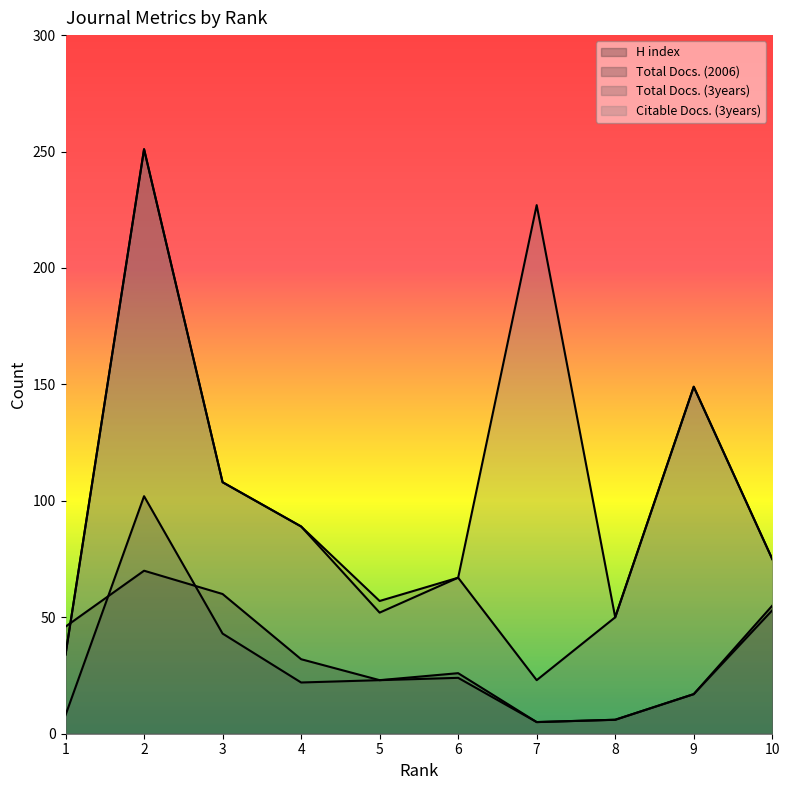

What is the value of the Citable Docs. (3years) point at the 9th from the left?

149